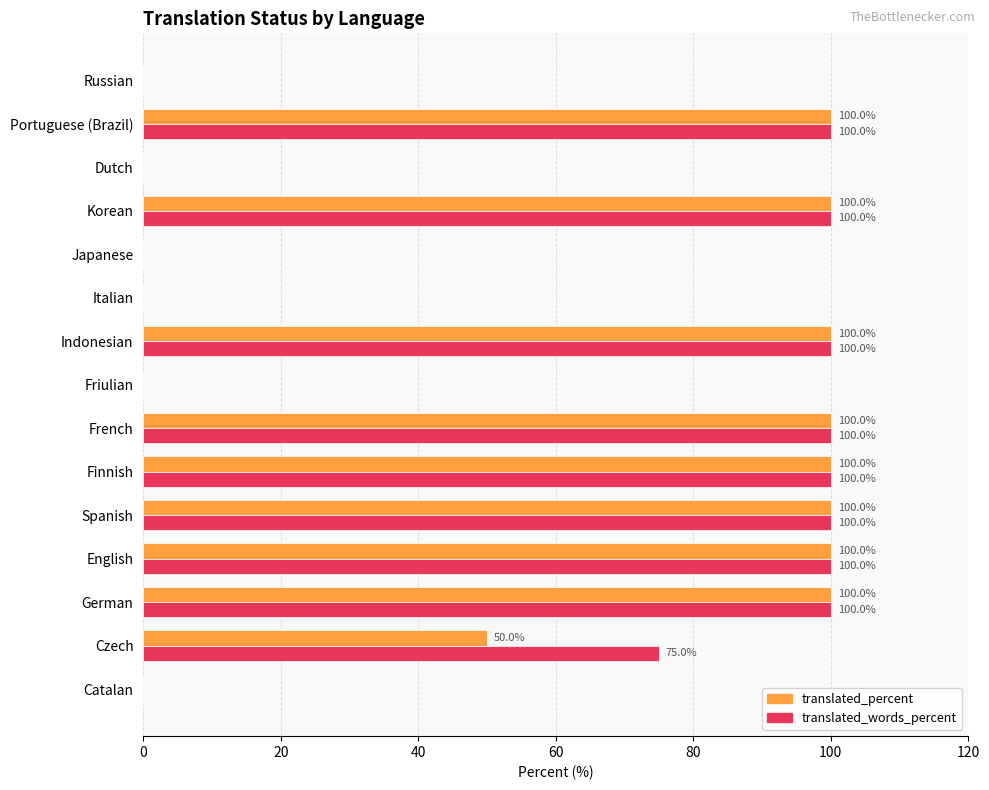

How many positive values does the translated_words_percent series have?

9